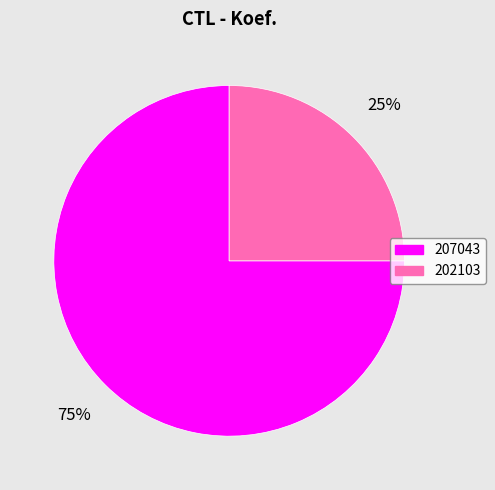

Combined, do 207043 and 202103 account for over 50%?

Yes